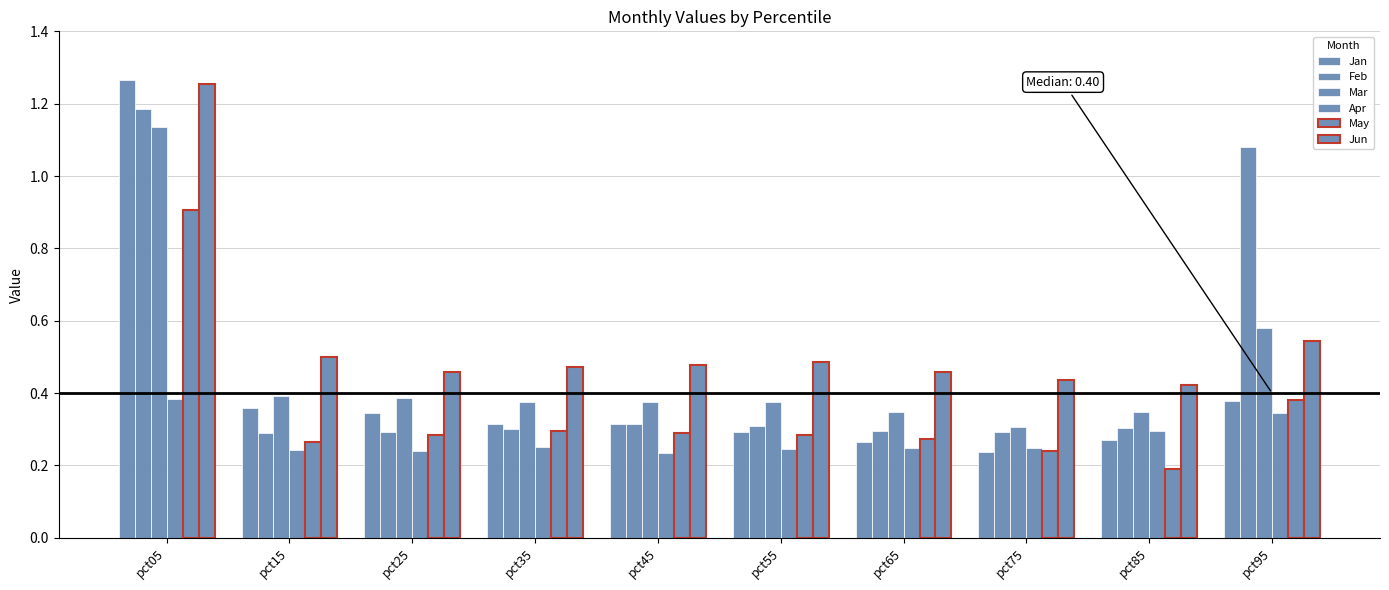

What is the sum of the Jan values at pct15 and pct75?

0.6